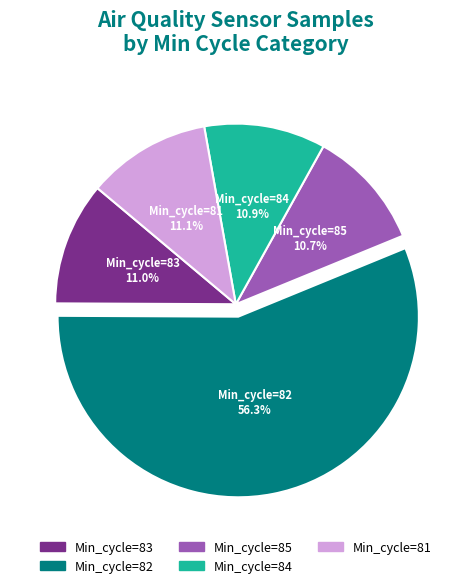

Is there a majority slice in this chart?

Yes